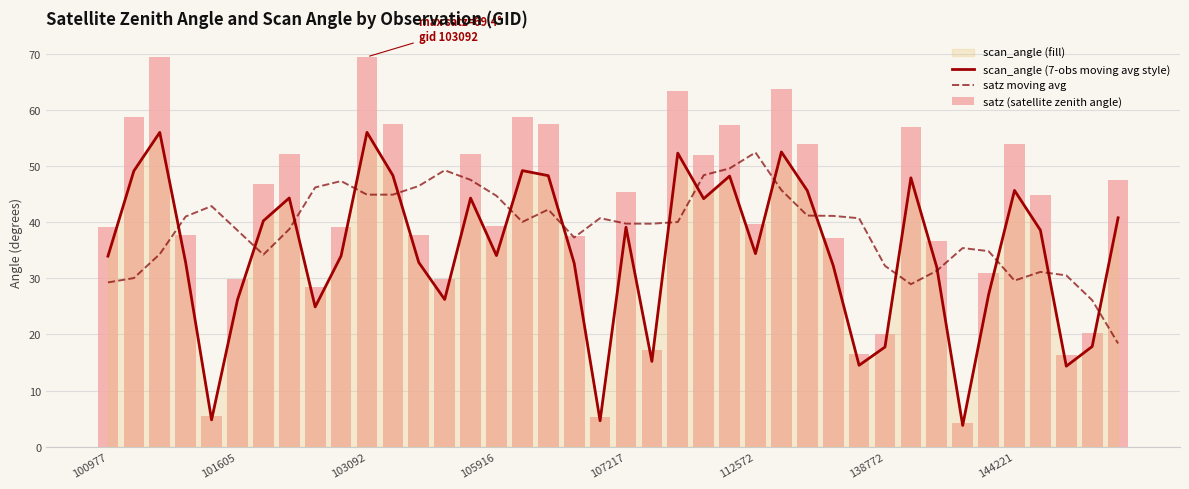

Reading left to right, list all the values displayed in this chart.

scan_angle (7-obs moving avg style): 33.9	49.1	56.0	32.8	4.8	26.1	40.2	44.3	24.9	34.0	56.0	48.3	32.8	26.2	44.3	34.0	49.2	48.3	32.7	4.6	39.1	15.2	52.3	44.2	48.2	34.4	52.5	45.6	32.3	14.5	17.8	47.9	32.0	3.8	27.1	45.6	38.6	14.4	17.9	40.8
satz moving avg: 29.3	30.0	34.3	41.0	42.8	38.5	34.2	38.7	46.2	47.3	44.9	44.9	46.4	49.2	47.5	44.7	40.0	42.2	37.3	40.7	39.7	39.7	40.0	48.3	49.5	52.4	45.7	41.2	41.1	40.7	32.2	28.9	31.3	35.4	34.8	29.6	31.1	30.5	26.1	18.4
satz (satellite zenith angle): 39.1	58.6	69.4	37.7	5.4	29.9	46.8	52.1	28.4	39.1	69.4	57.5	37.7	29.9	52.0	39.2	58.7	57.4	37.6	5.2	45.4	17.2	63.3	51.9	57.3	39.6	63.6	53.8	37.1	16.4	20.2	56.9	36.7	4.3	30.9	53.9	44.8	16.3	20.3	47.5